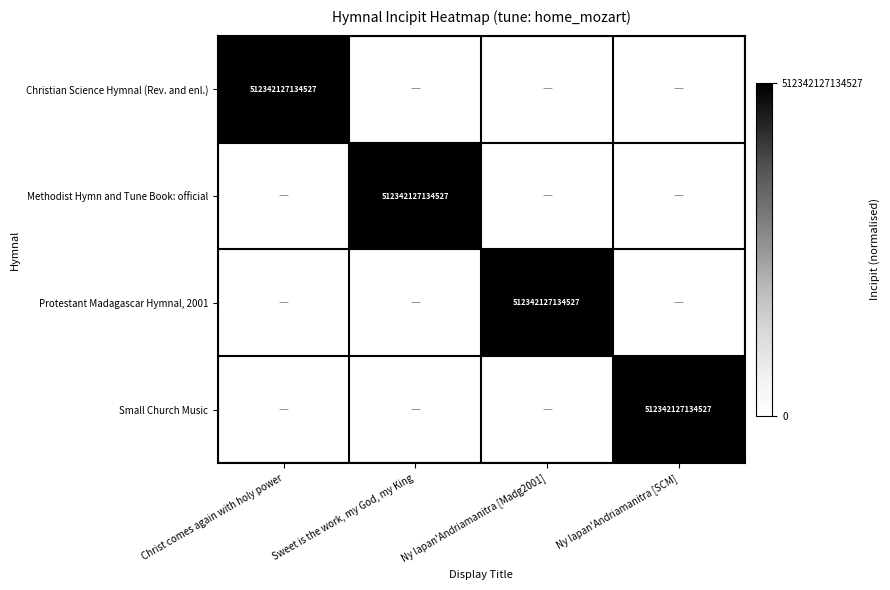

The Protestant Madagascar Hymnal, 2001 series shows 203729157211122 at Ny lapan'Andriamanitra [Madg2001]. True or false?

False